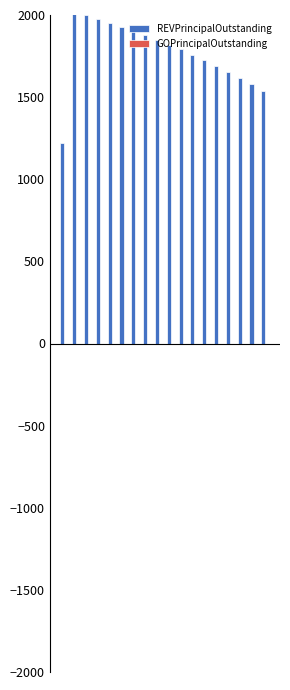

Count the number of data series in this chart.

1